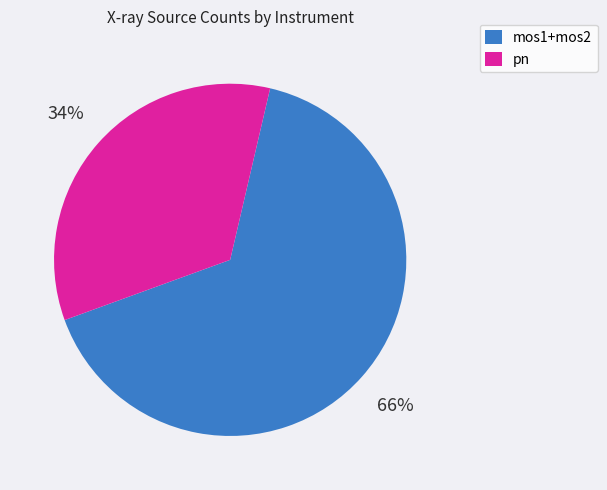

Is it true that pn is 34% of the pie?

True